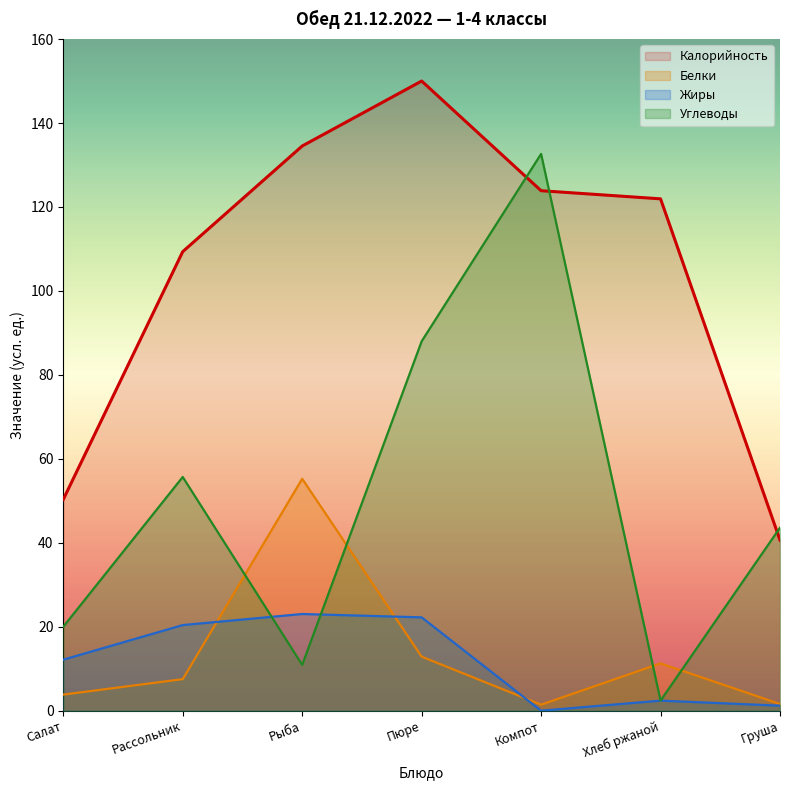

Where does the Белки series first go above 7?

Рассольник